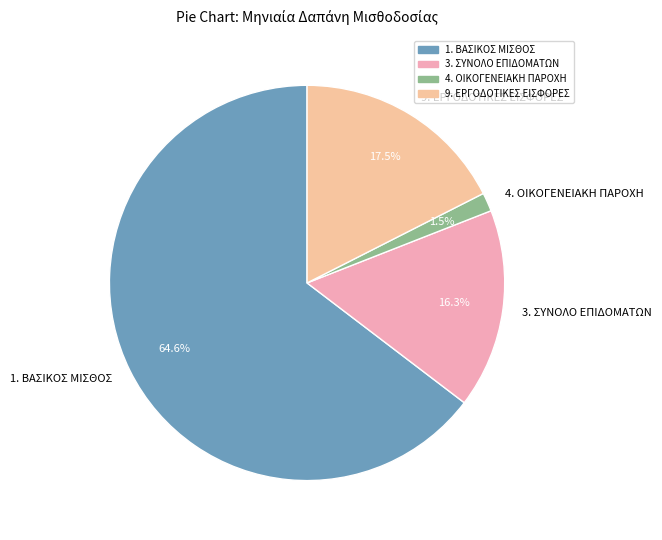

To the nearest percent, what percentage of the pie is 1. ΒΑΣΙΚΟΣ ΜΙΣΘΟΣ?

65%